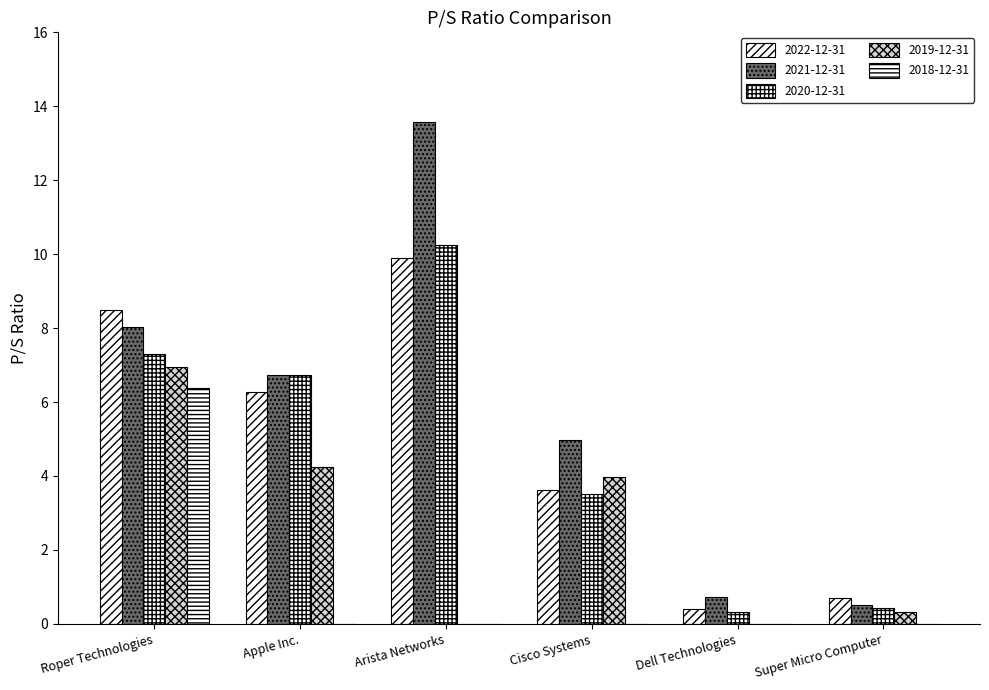

How many groups of bars are there?

6